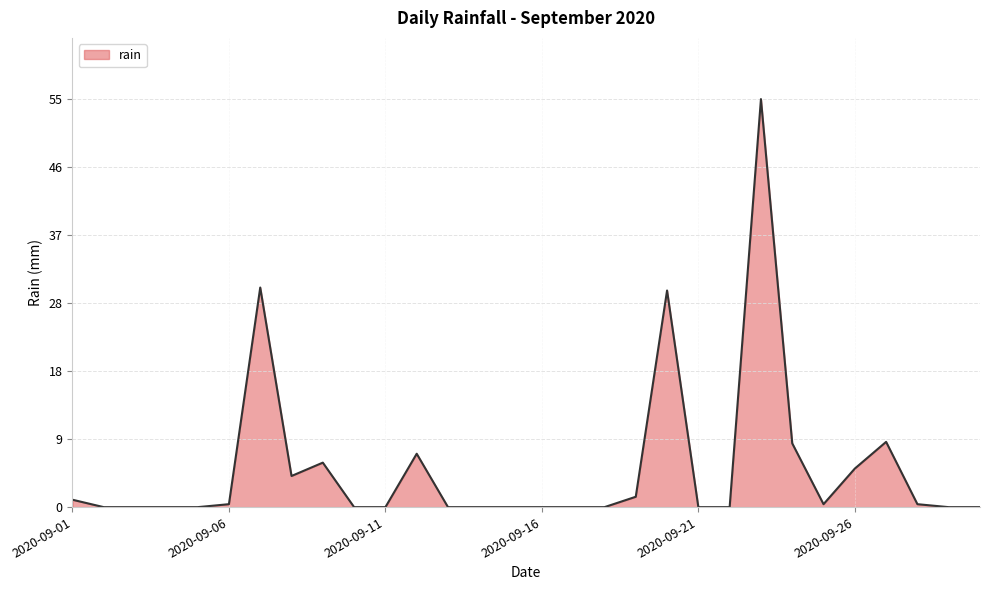

What is the greatest value displayed?

55.0